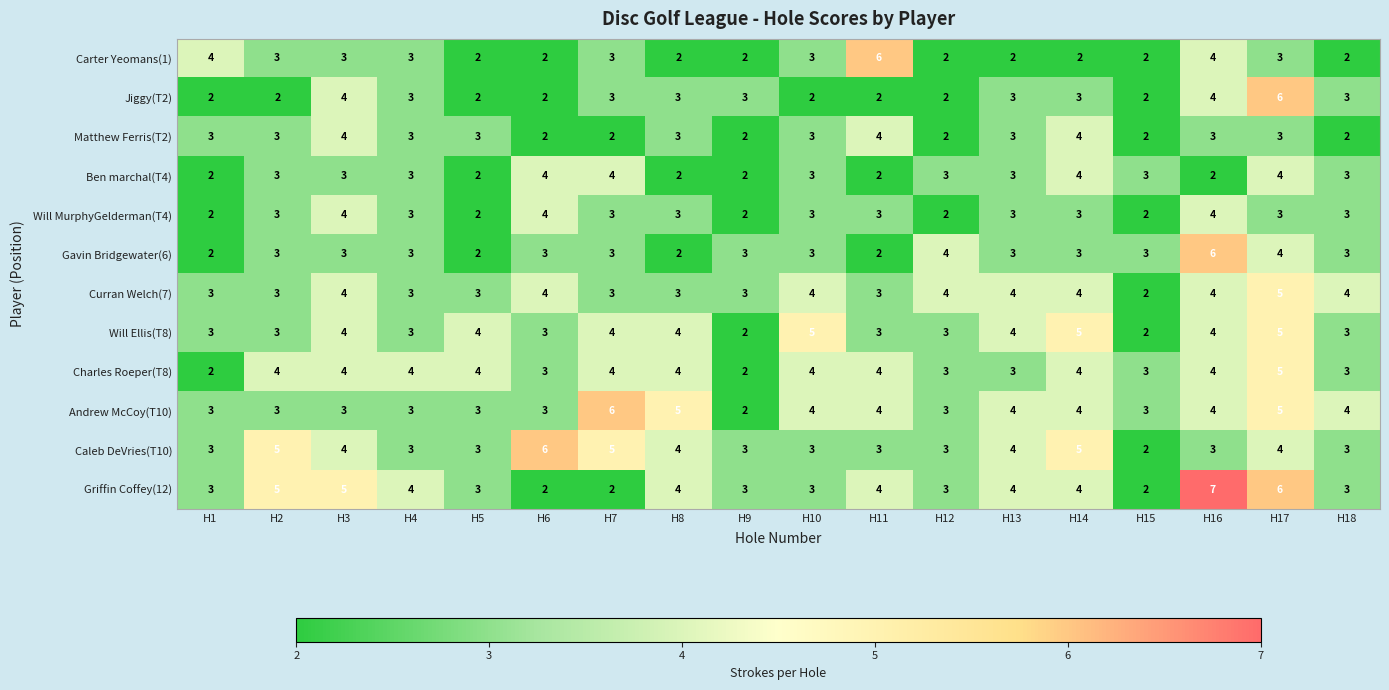

What is the total value across all series at H16?

49